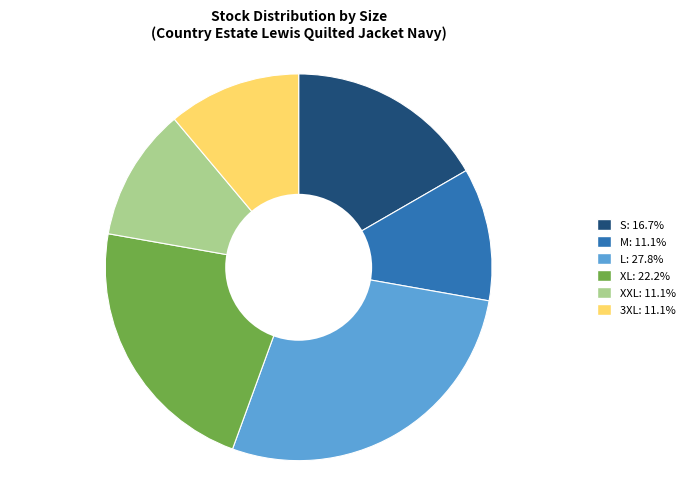

Is there any slice that represents more than half of the pie?

No